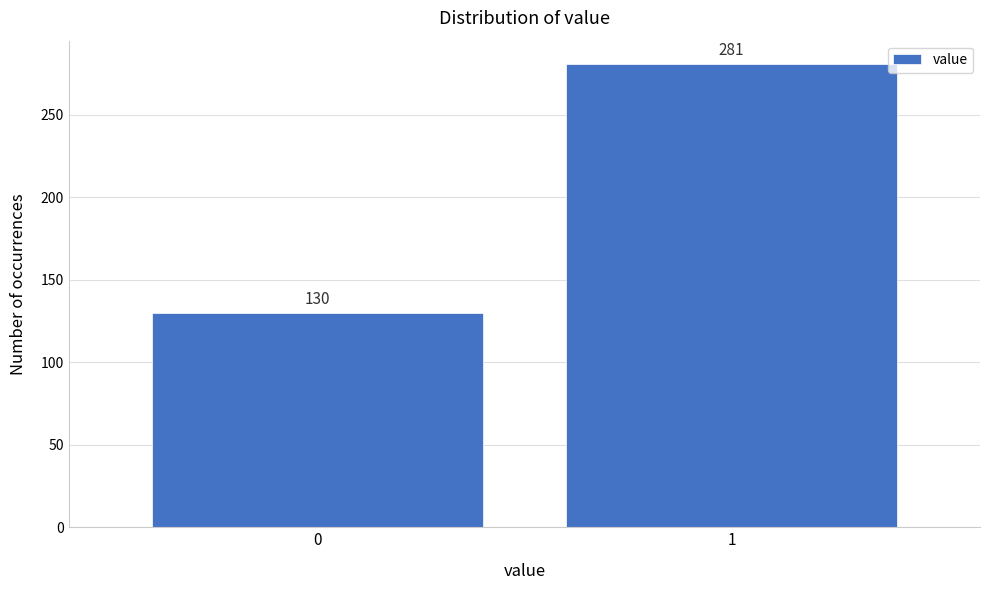

Reading left to right, extract all data points from this chart.

130	281